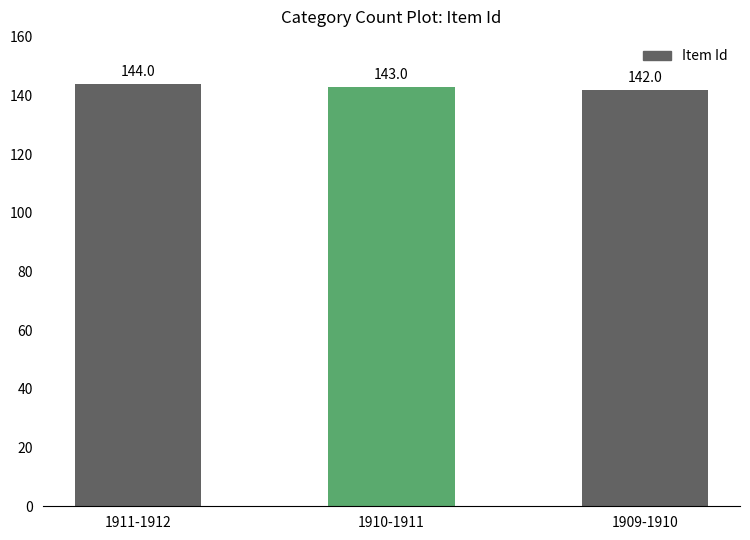

Rank the categories by value from lowest to highest.

1909-1910, 1910-1911, 1911-1912